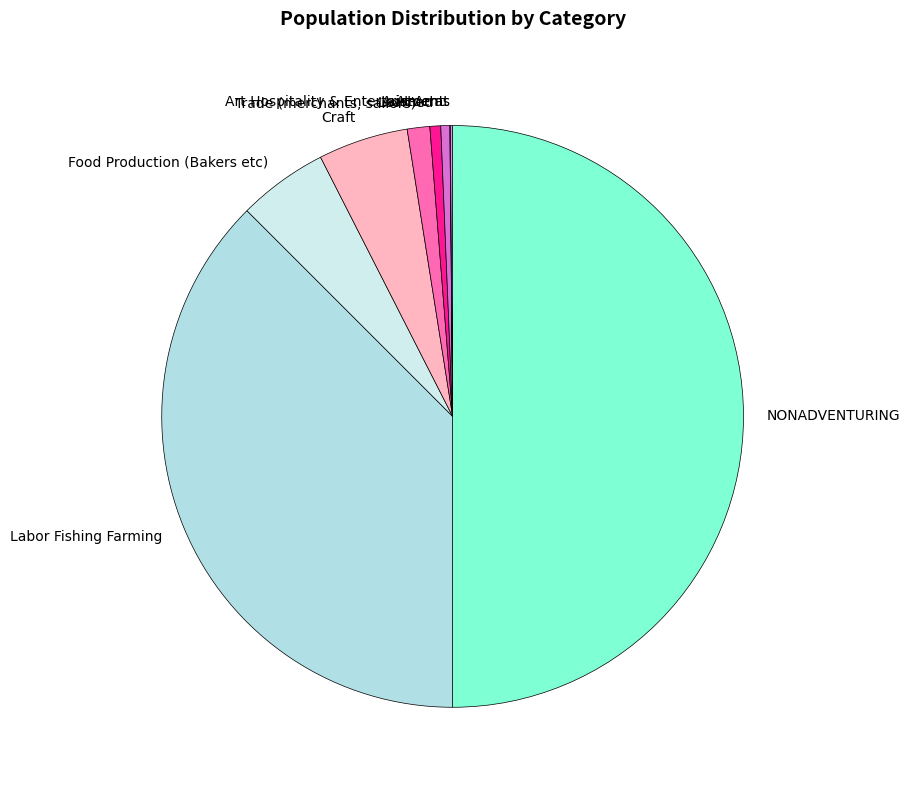

Combined, do Craft and Labor Fishing Farming account for over 50%?

No